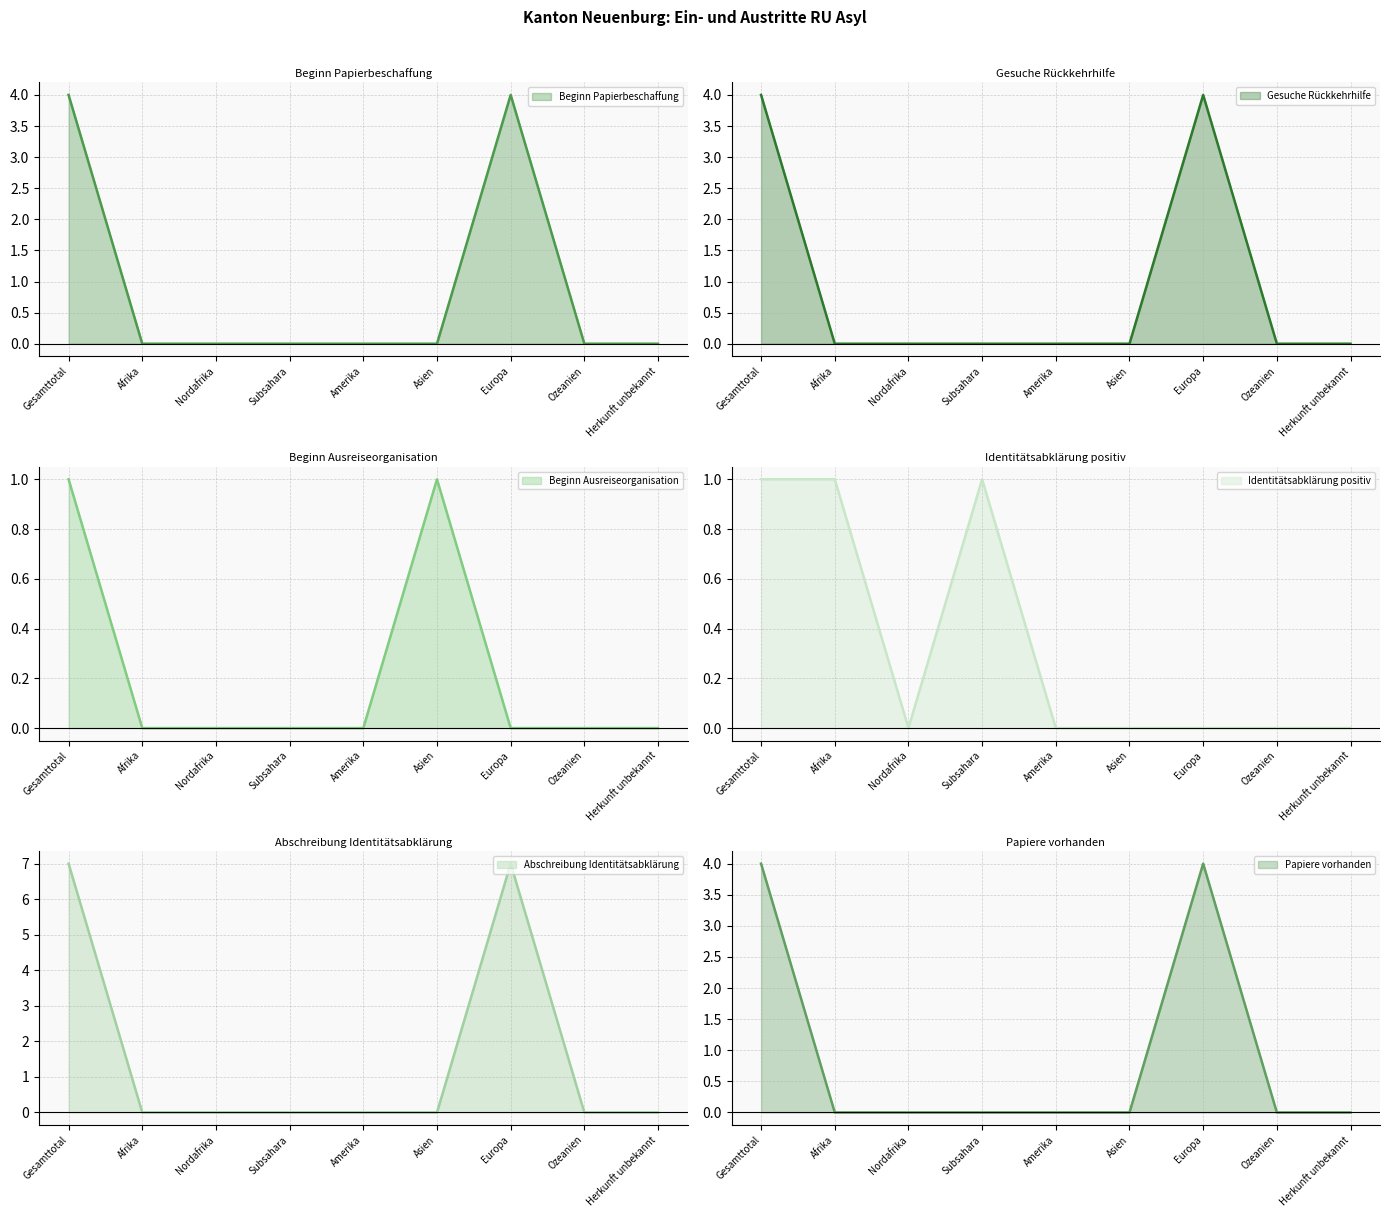

List the series in order of their peak value, lowest first.

Beginn Ausreiseorganisation, Identitätsabklärung positiv, Beginn Papierbeschaffung, Gesuche Rückkehrhilfe, Papiere vorhanden, Abschreibung Identitätsabklärung